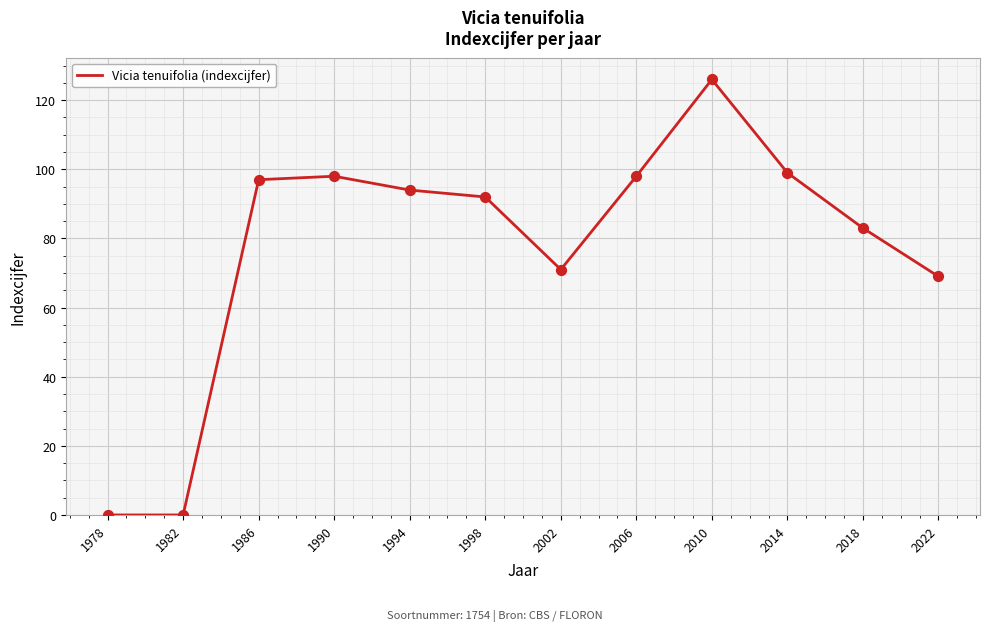

What is the ratio of the value at 2006 to the value at 2022?

1.4